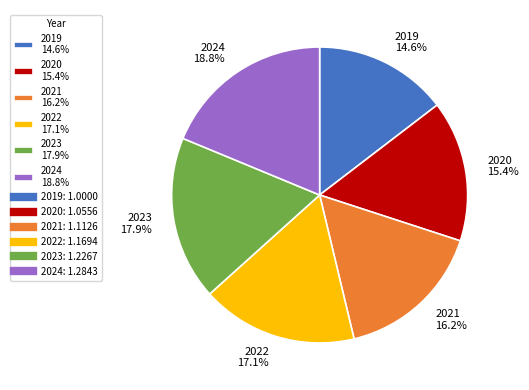

How many slices are in this pie chart?

6